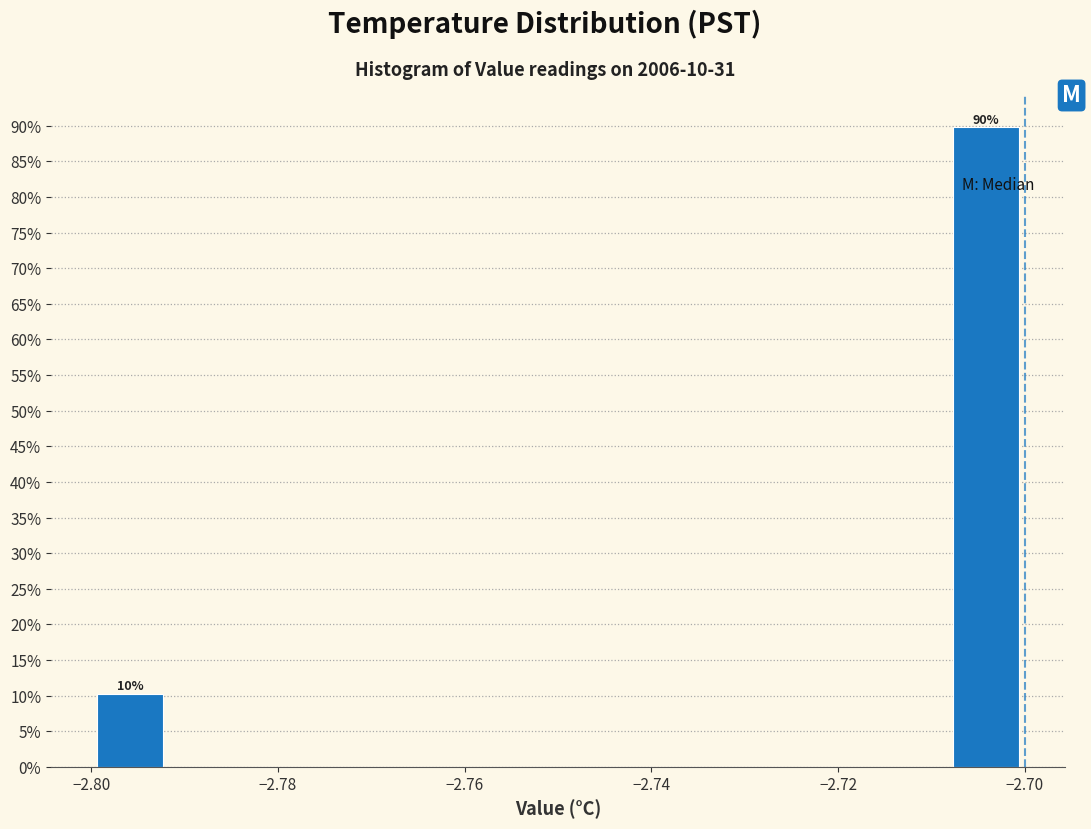

Over which range of the x-axis is the bar tallest?

-2.708 to -2.700